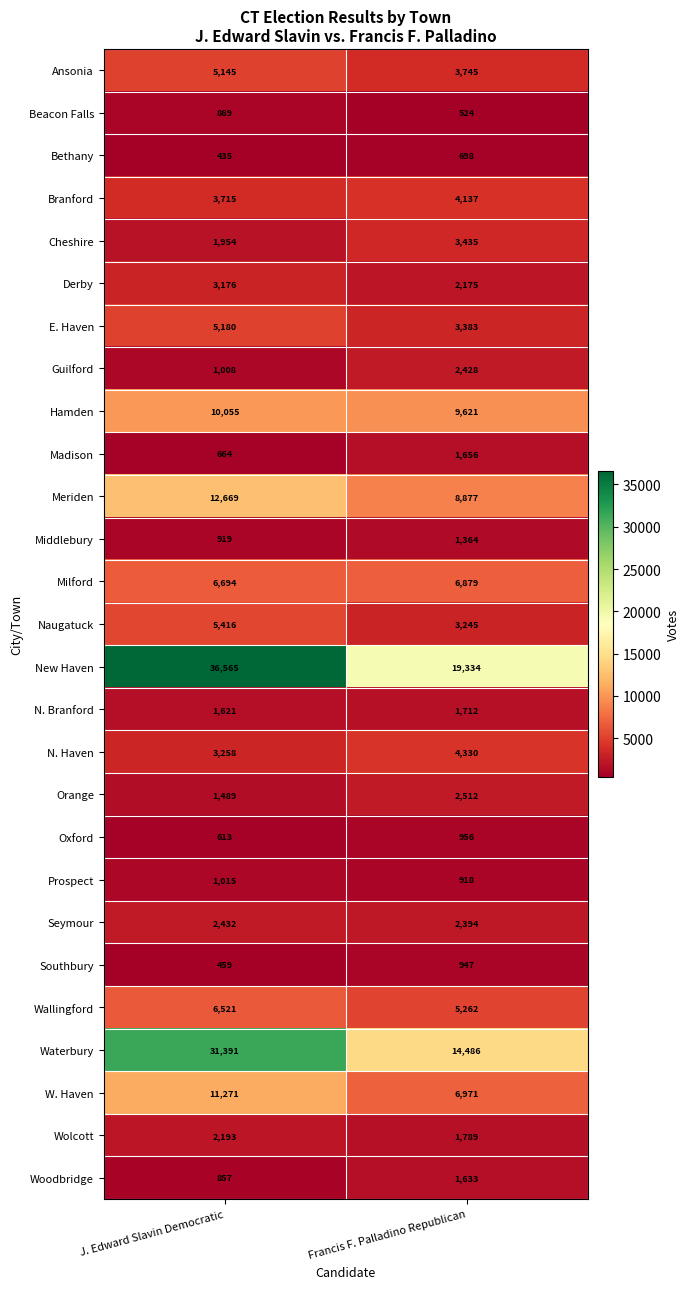

What is the maximum value shown in the chart?

36565